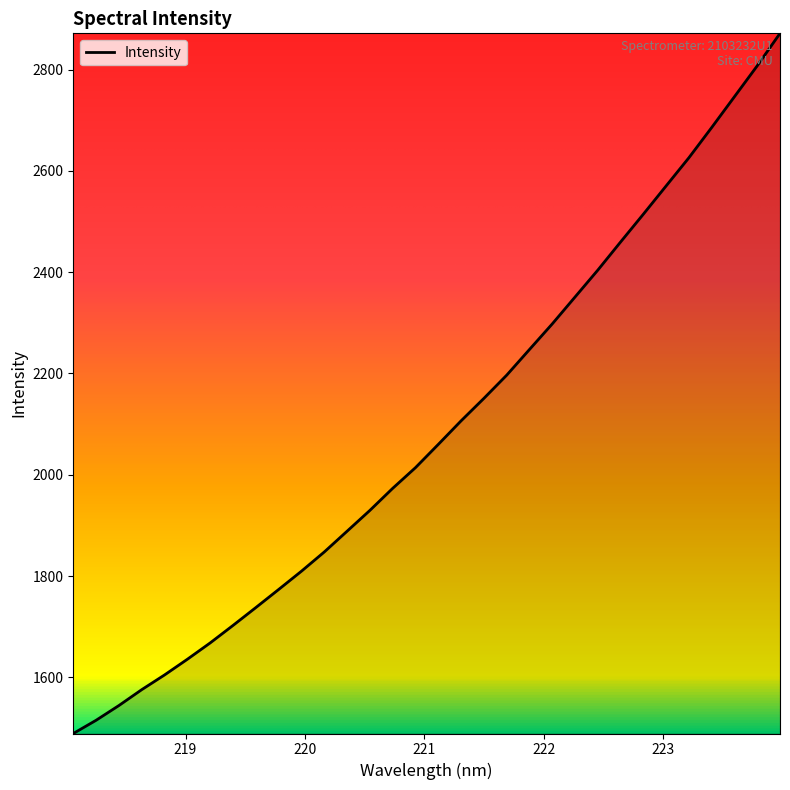

What is the maximum value shown in the chart?

2871.6